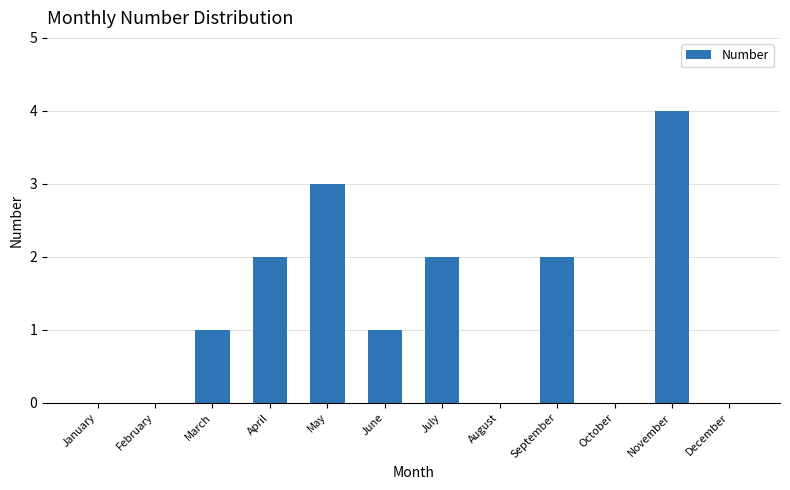

Reading left to right, extract all data points from this chart.

January=0	February=0	March=1	April=2	May=3	June=1	July=2	August=0	September=2	October=0	November=4	December=0